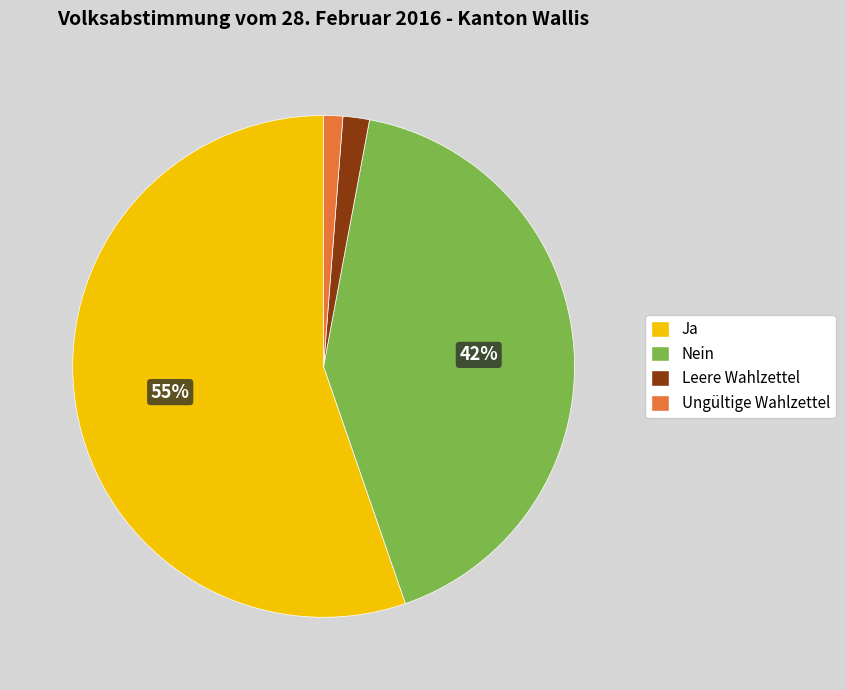

Is there a majority slice in this chart?

Yes